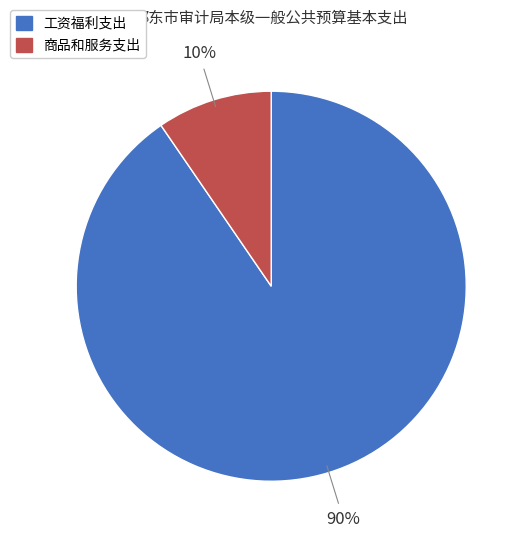

Count the number of slices in the pie.

2